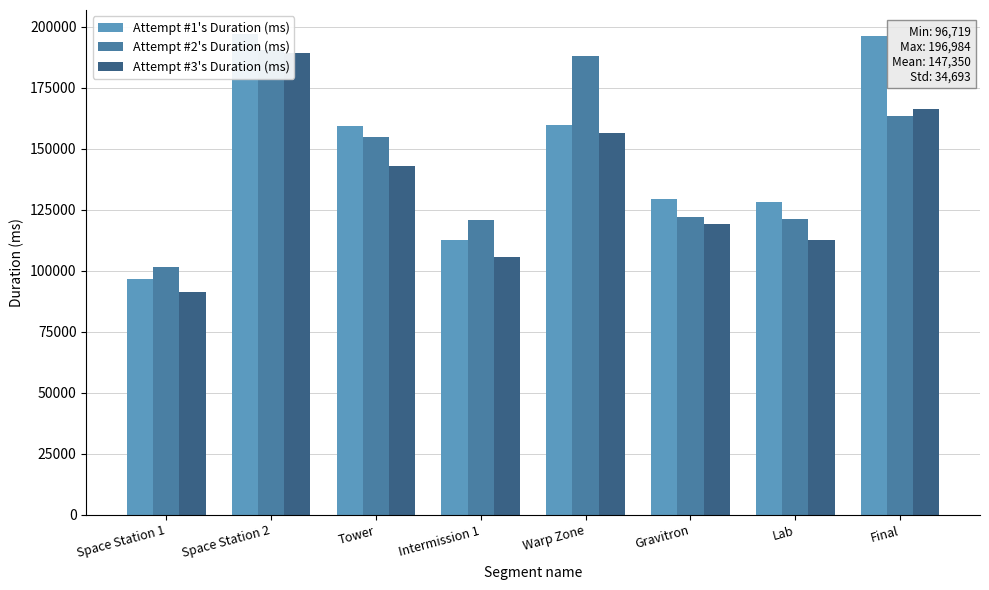

List the series in order of their peak value, highest first.

Attempt #1's Duration (ms), Attempt #2's Duration (ms), Attempt #3's Duration (ms)